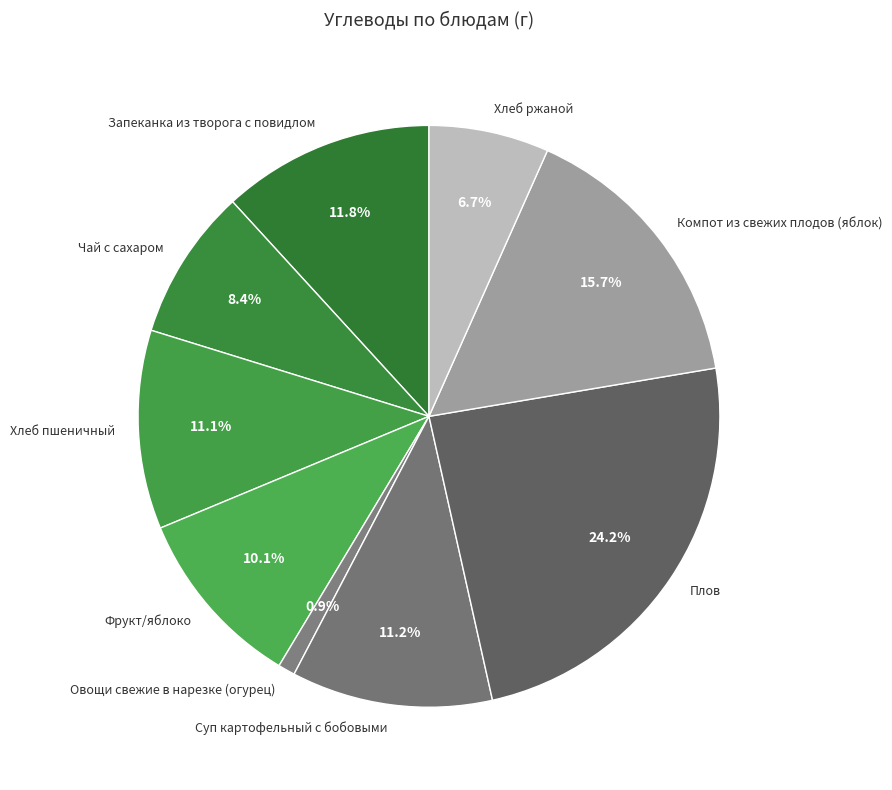

What percentage do Овощи свежие в нарезке (огурец) and Хлеб ржаной together represent?

7.6%